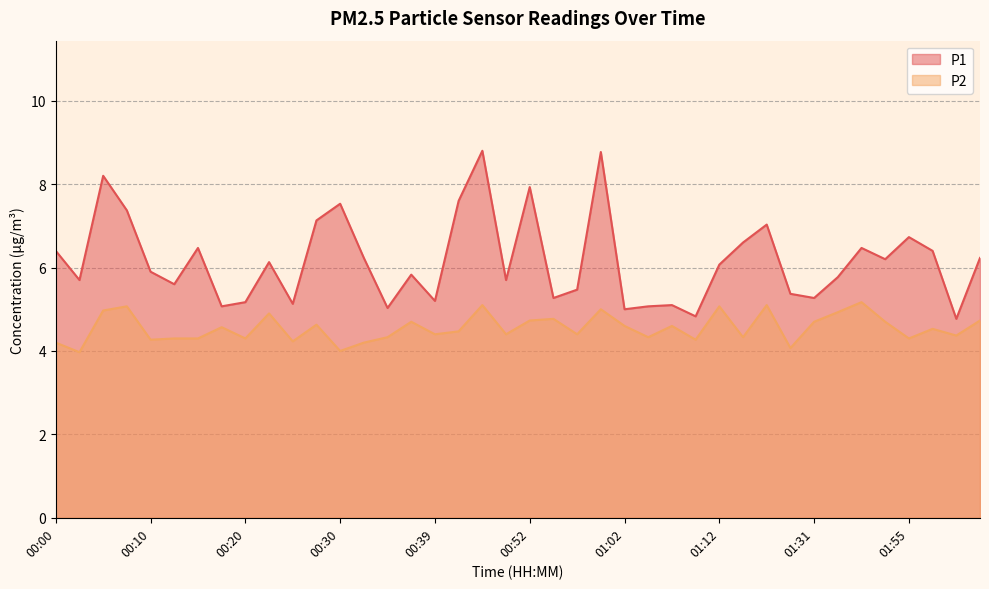

Reading left to right, transcribe all the data shown in this chart.

P1: 6.4	5.7	8.2	7.4	5.9	5.6	6.5	5.1	5.2	6.1	5.1	7.1	7.5	6.2	5.0	5.8	5.2	7.6	8.8	5.7	7.9	5.3	5.5	8.8	5.0	5.1	5.1	4.8	6.1	6.6	7.0	5.4	5.3	5.8	6.5	6.2	6.7	6.4	4.8	6.2
P2: 4.2	4.0	5.0	5.1	4.3	4.3	4.3	4.6	4.3	4.9	4.2	4.6	4.0	4.2	4.3	4.7	4.4	4.5	5.1	4.4	4.7	4.8	4.4	5.0	4.6	4.3	4.6	4.3	5.1	4.3	5.1	4.1	4.7	4.9	5.2	4.7	4.3	4.5	4.4	4.7